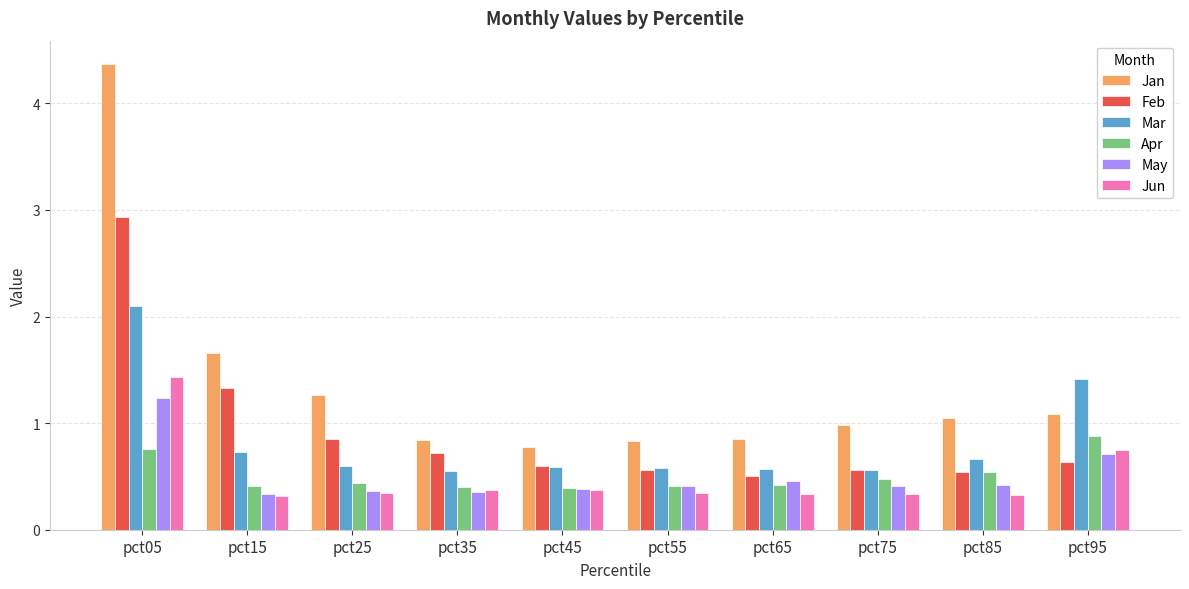

Which label corresponds to the largest value in the chart?

pct05